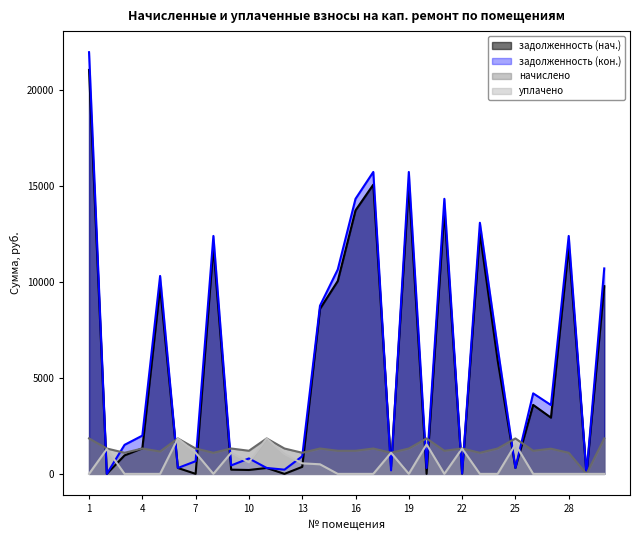

How many lines are shown in the chart?

4